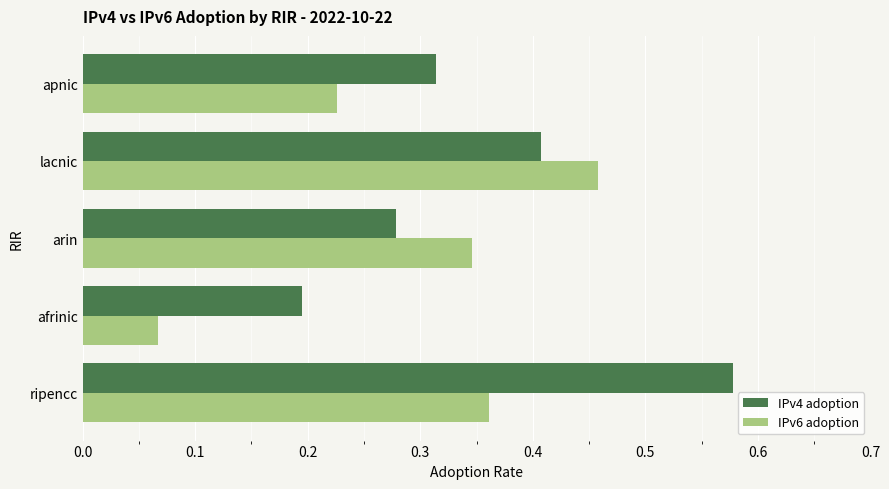

Which series changed the most between arin and lacnic?

IPv4 adoption